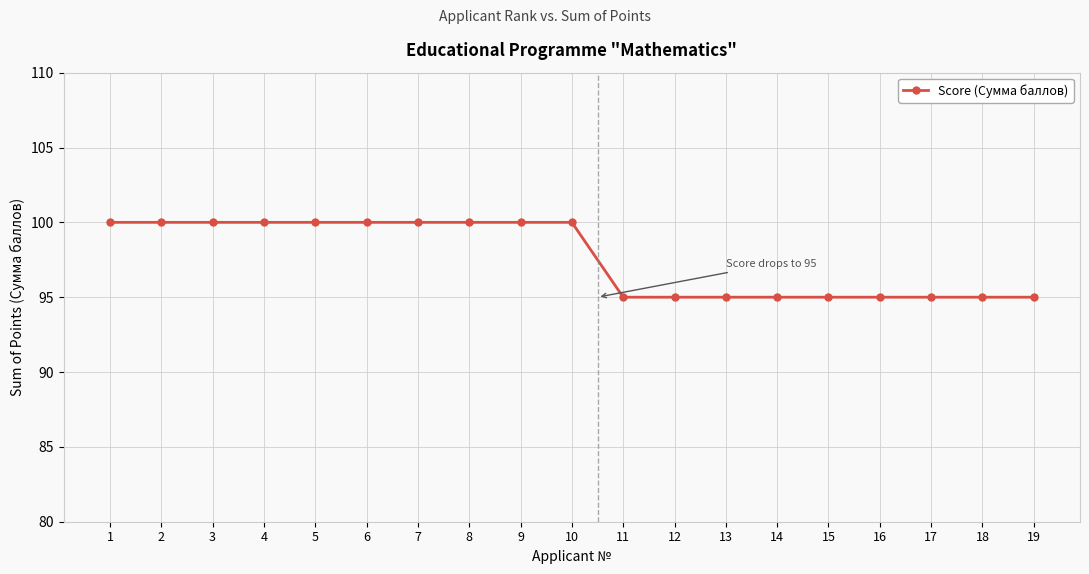

Which has a higher value, 10 or 13?

10